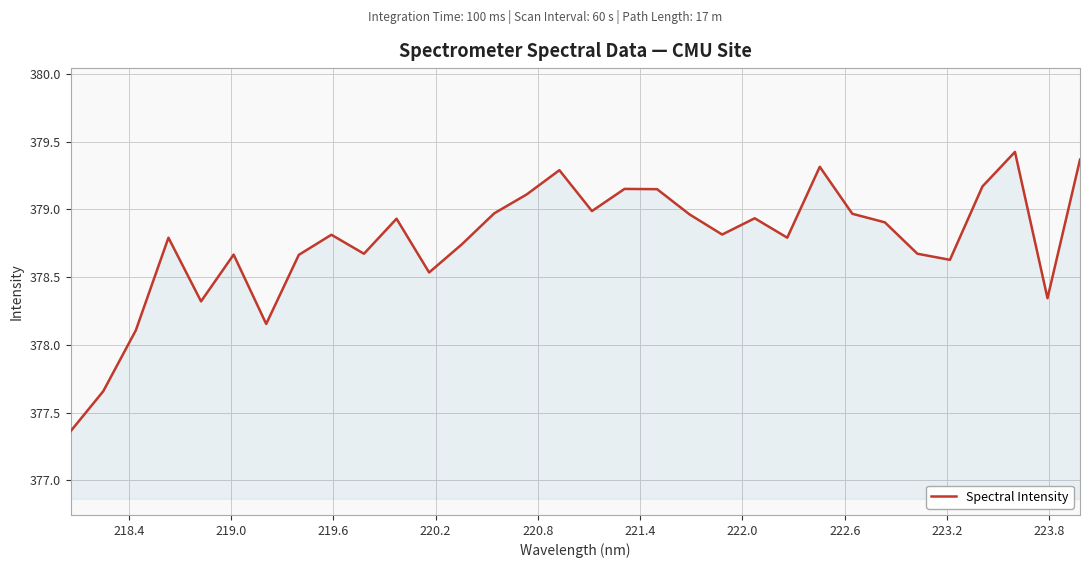

What is the maximum value shown in the chart?

379.4